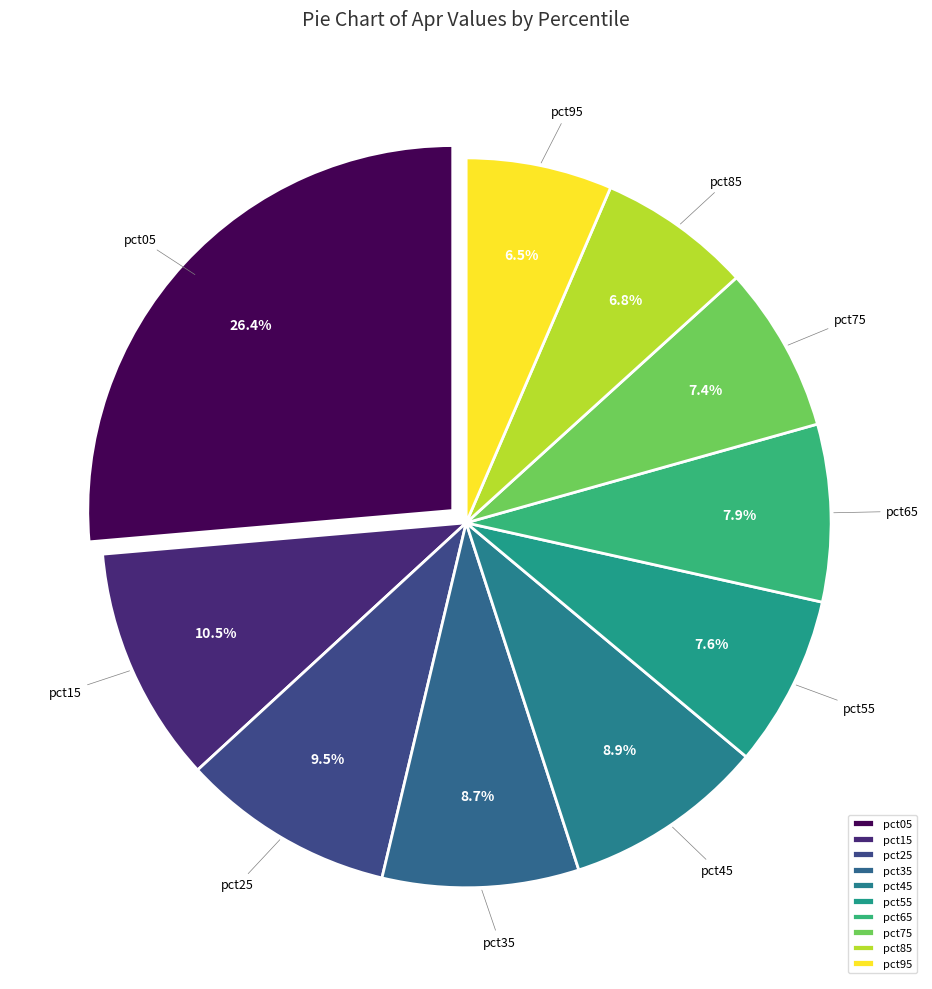

How many segments does this pie chart have?

10